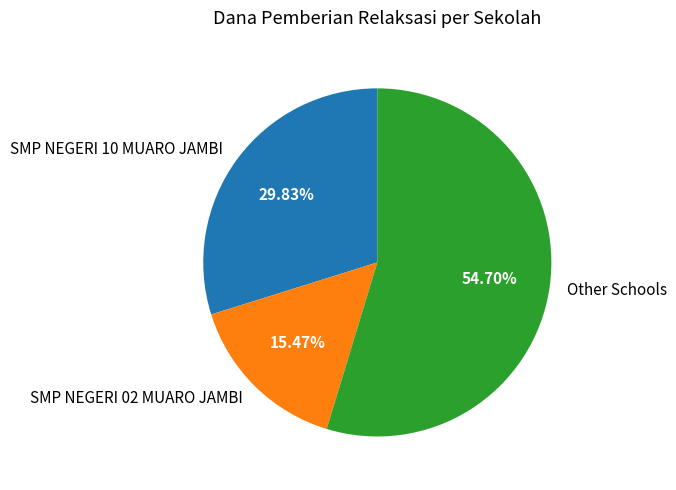

Is the sum of SMP NEGERI 10 MUARO JAMBI and SMP NEGERI 02 MUARO JAMBI greater than half?

No